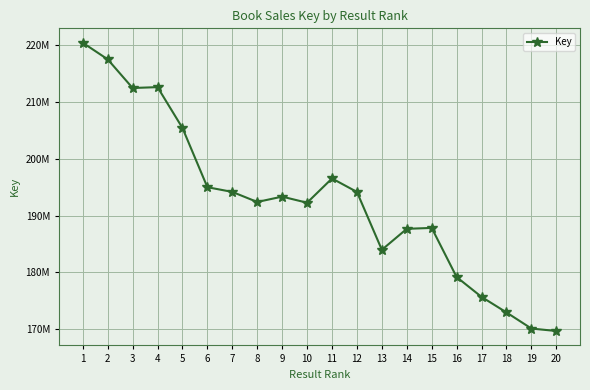

What is the sum of all values?

3853819044